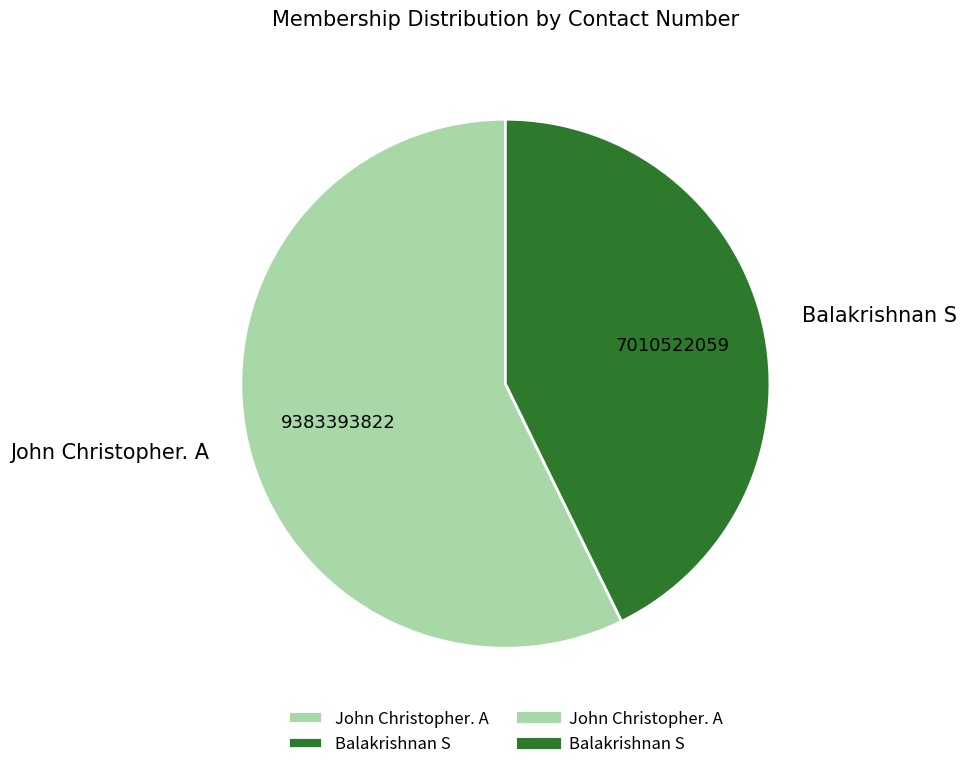

Rank the categories by value from highest to lowest.

John Christopher. A, Balakrishnan S